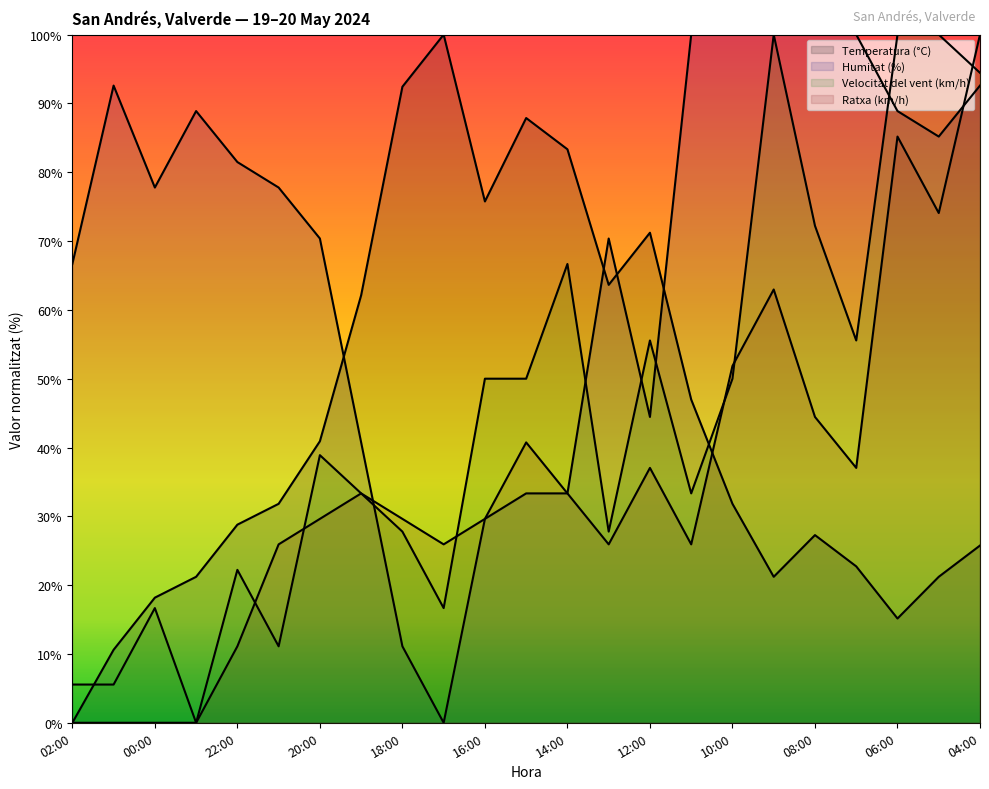

What position from the right is 00:00?

21